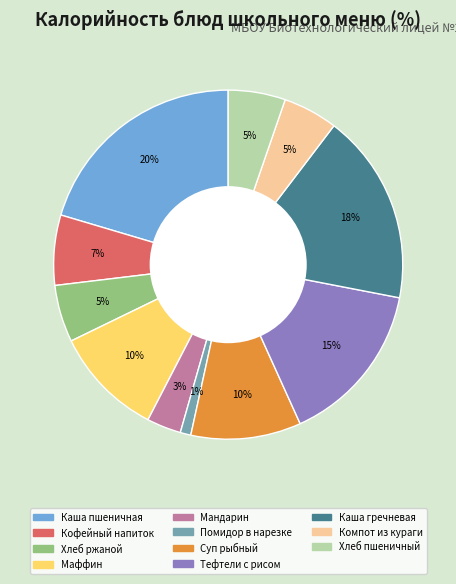

To the nearest percent, what portion does Тефтели с рисом represent?

15%